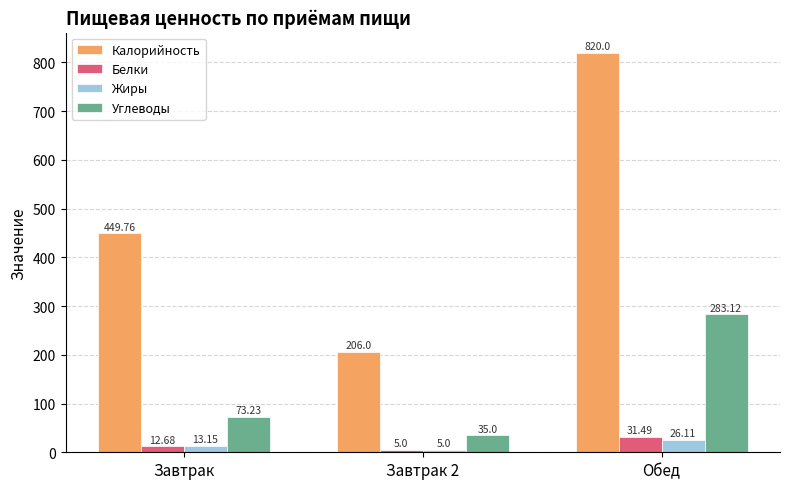

How many groups of bars are there?

3